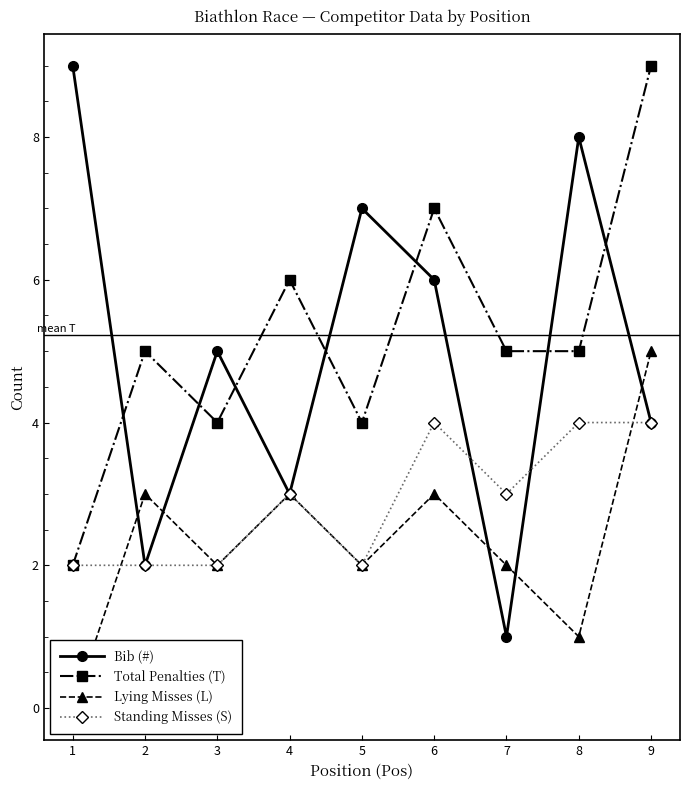

The value of Bib (#) at 4 is 3. True or false?

True